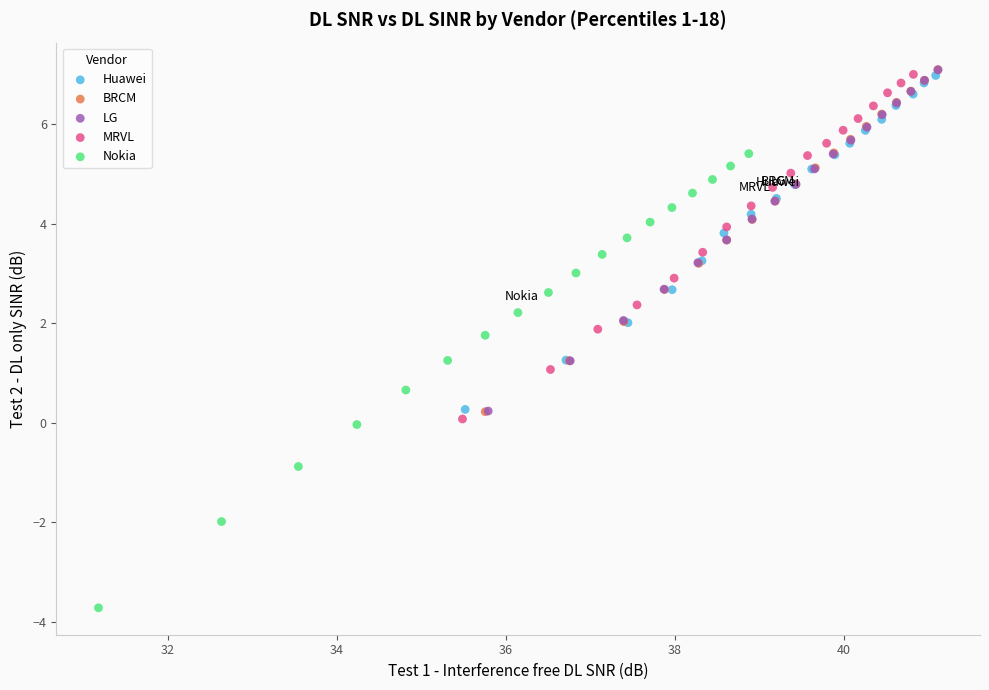

Which series reaches the minimum Y coordinate?

Nokia